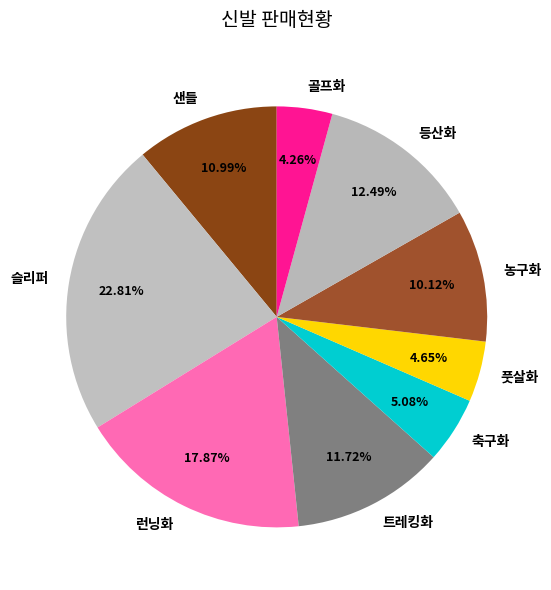

To the nearest percent, what percentage of the pie is 농구화?

10%